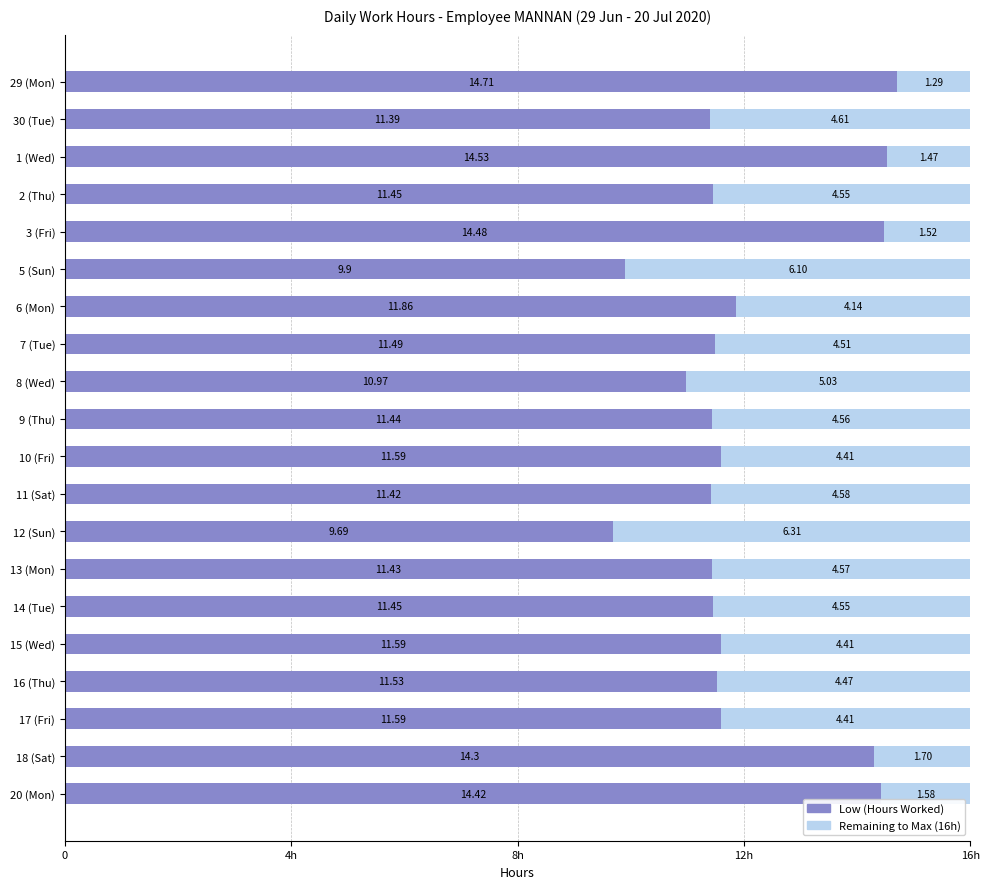

What are all the series names shown in the legend?

Low (Hours Worked), Remaining to Max (16h)